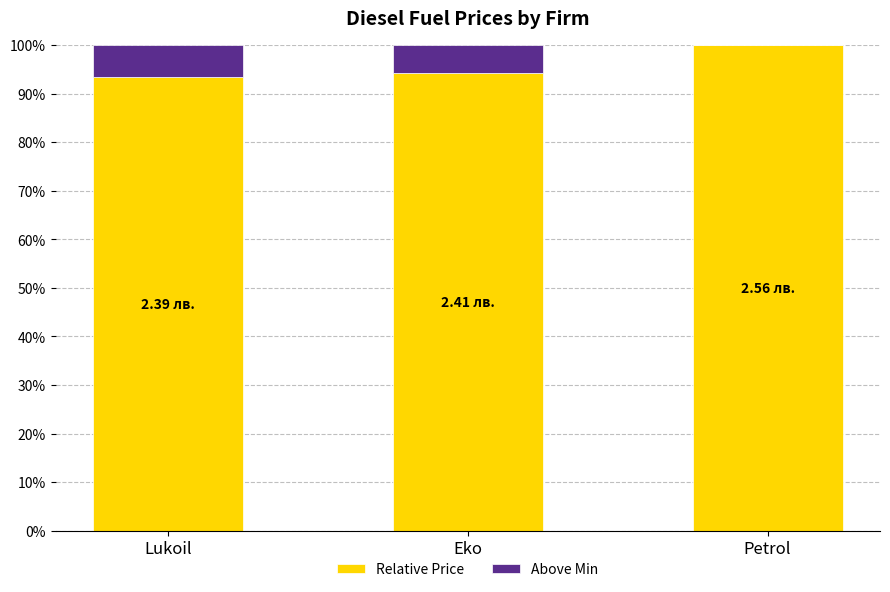

Are the bars horizontal?

No